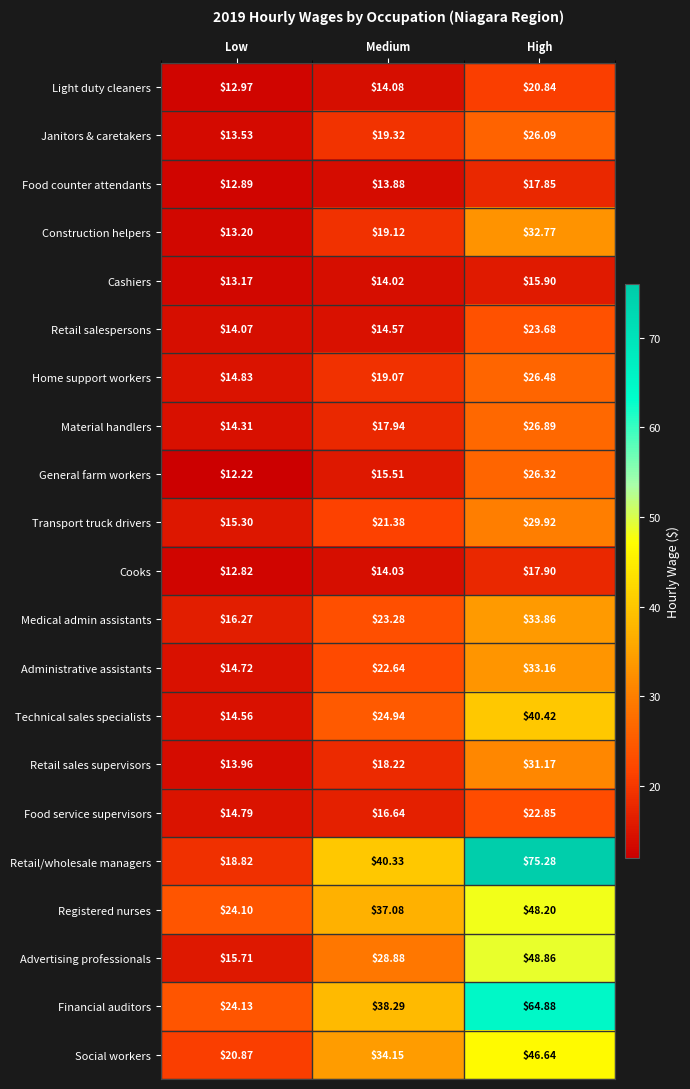

What is the spread (max minus min) of values at High?

59.4